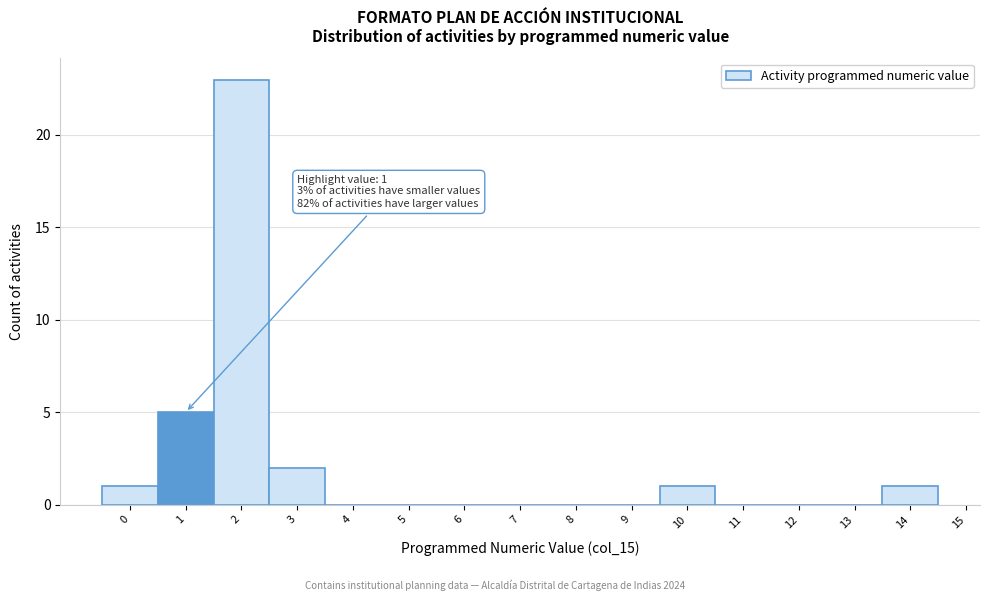

Over which range of the x-axis is the bar tallest?

1.5 to 2.5